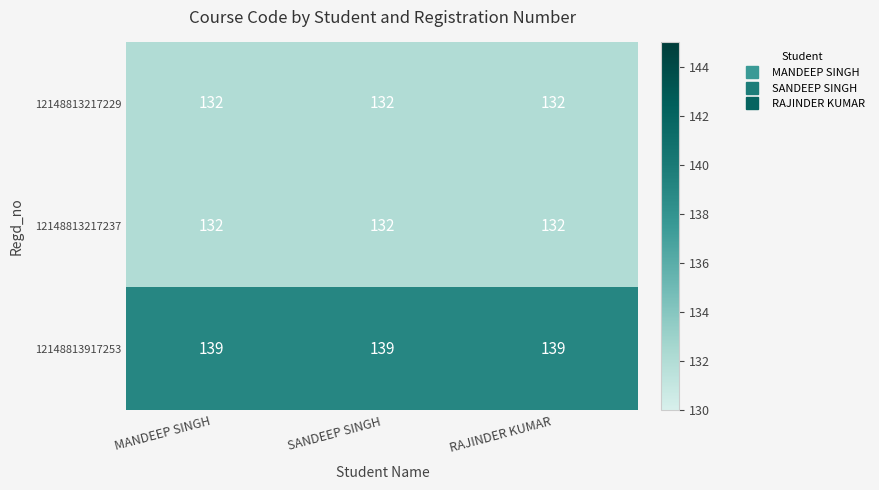

What is the lowest value of the 12148813217237 series?

132